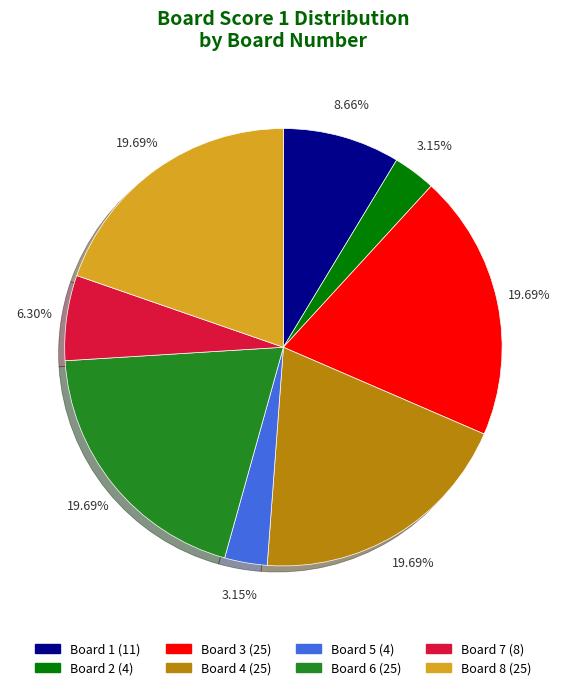

How many slices are in this pie chart?

8